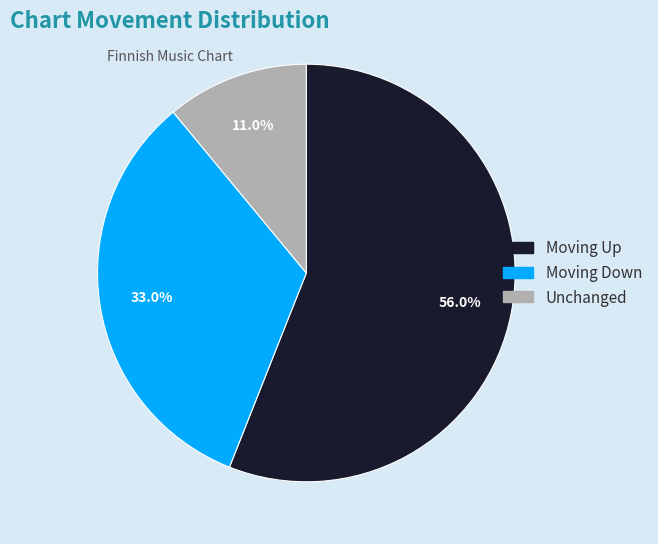

Does any single category account for the majority?

Yes